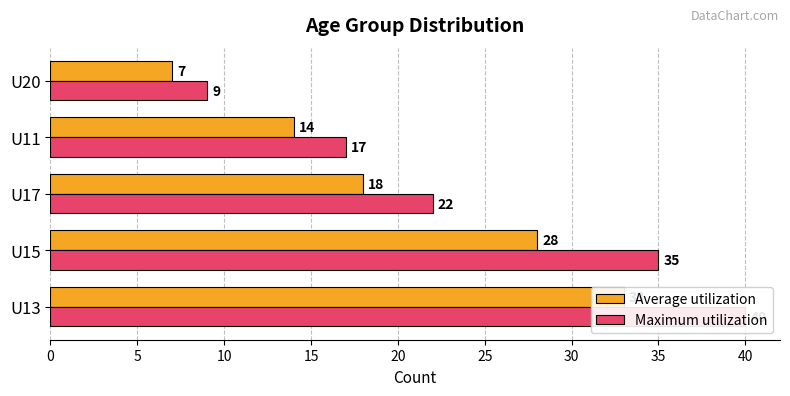

Count the Average utilization values in the range 14 to 28.

3